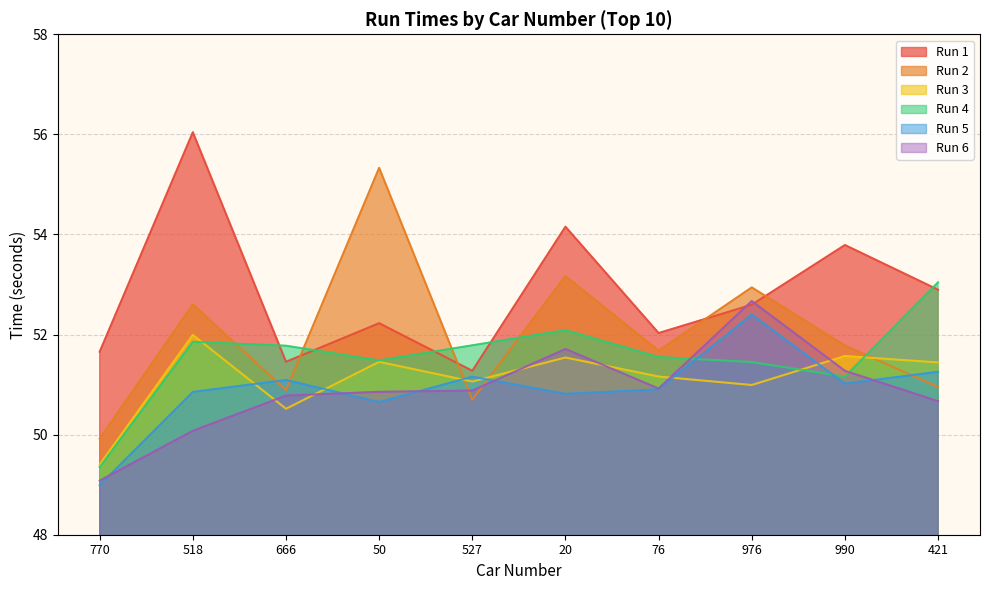

At which category does Run 1 reach its first local valley?

666